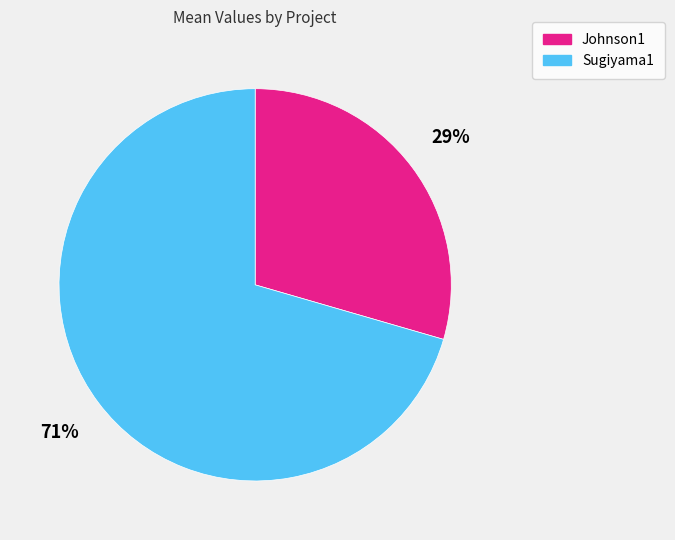

Which slice is the largest?

Sugiyama1